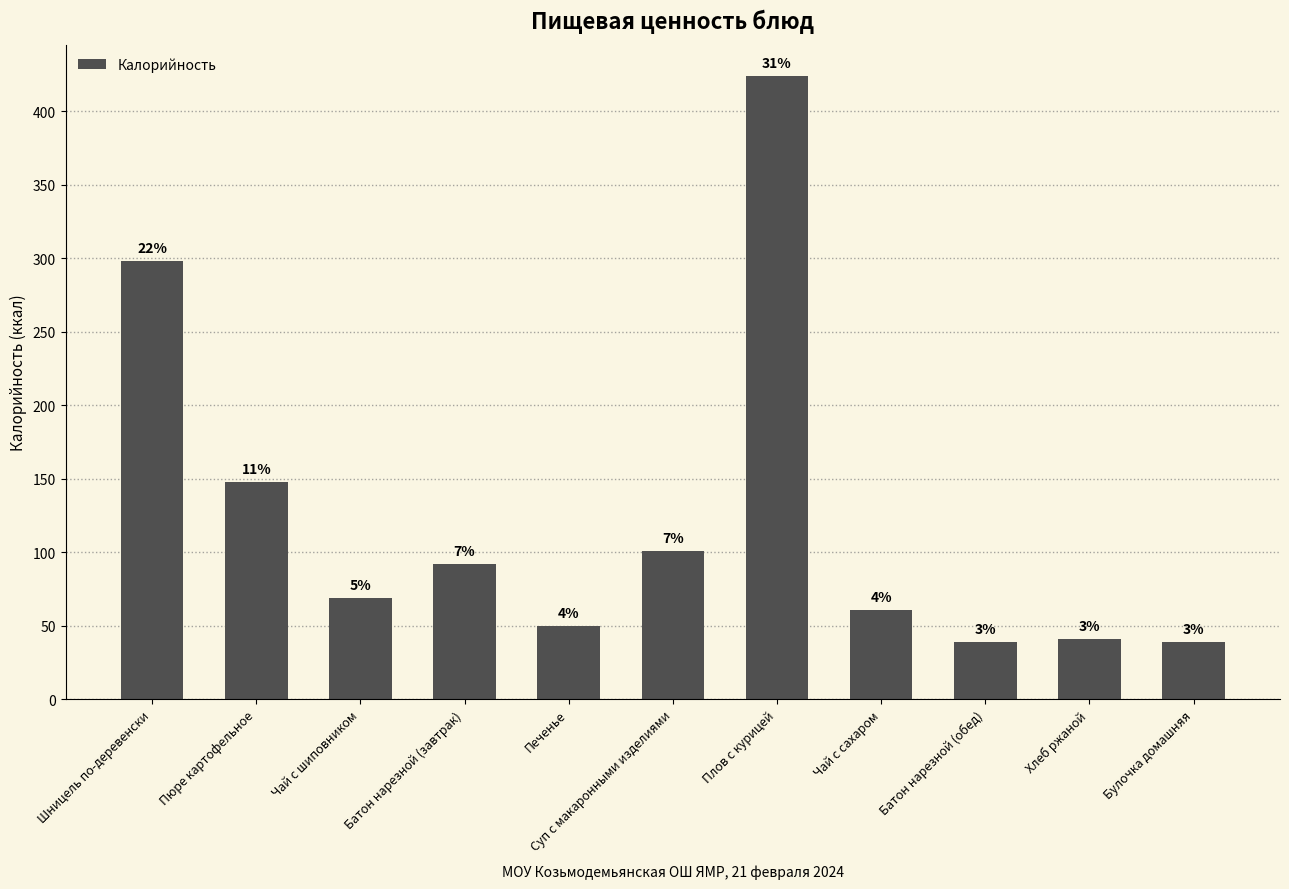

At which label is the value closest to 231?

Шницель по-деревенски